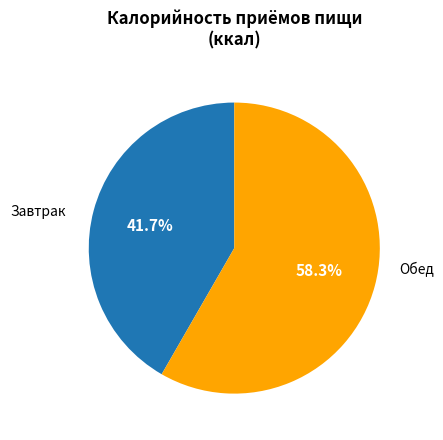

Does any single category account for the majority?

Yes